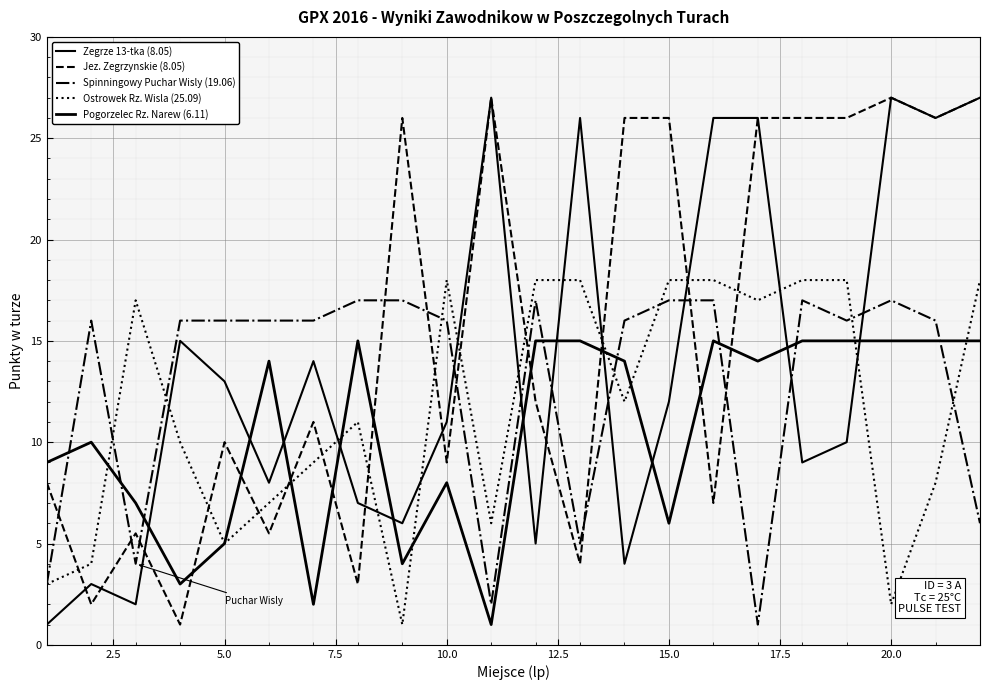

Does the chart display data point markers on the line(s)?

No